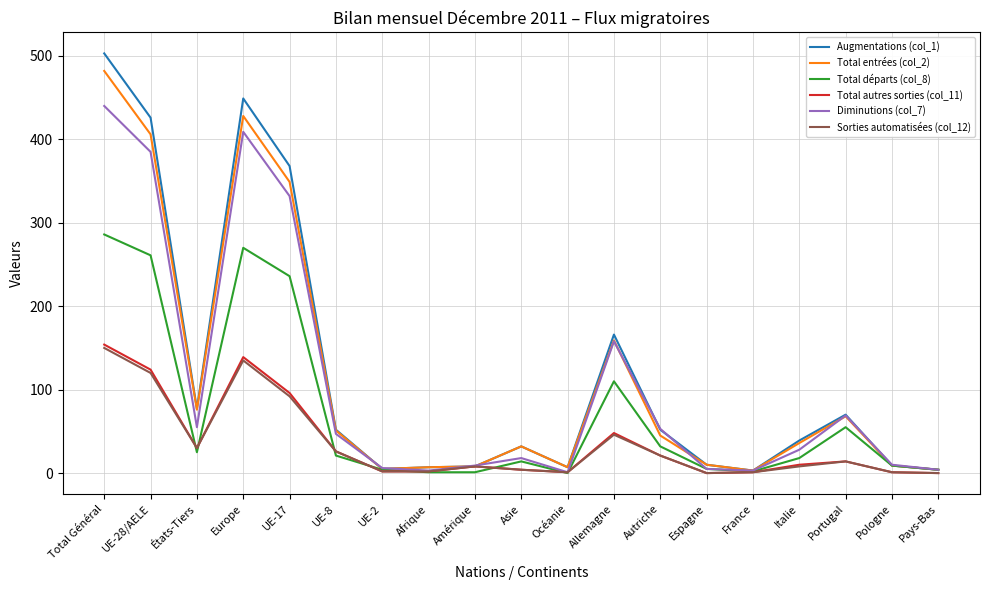

True or false: Sorties automatisées (col_12) has a value of 142 at UE-17.

False